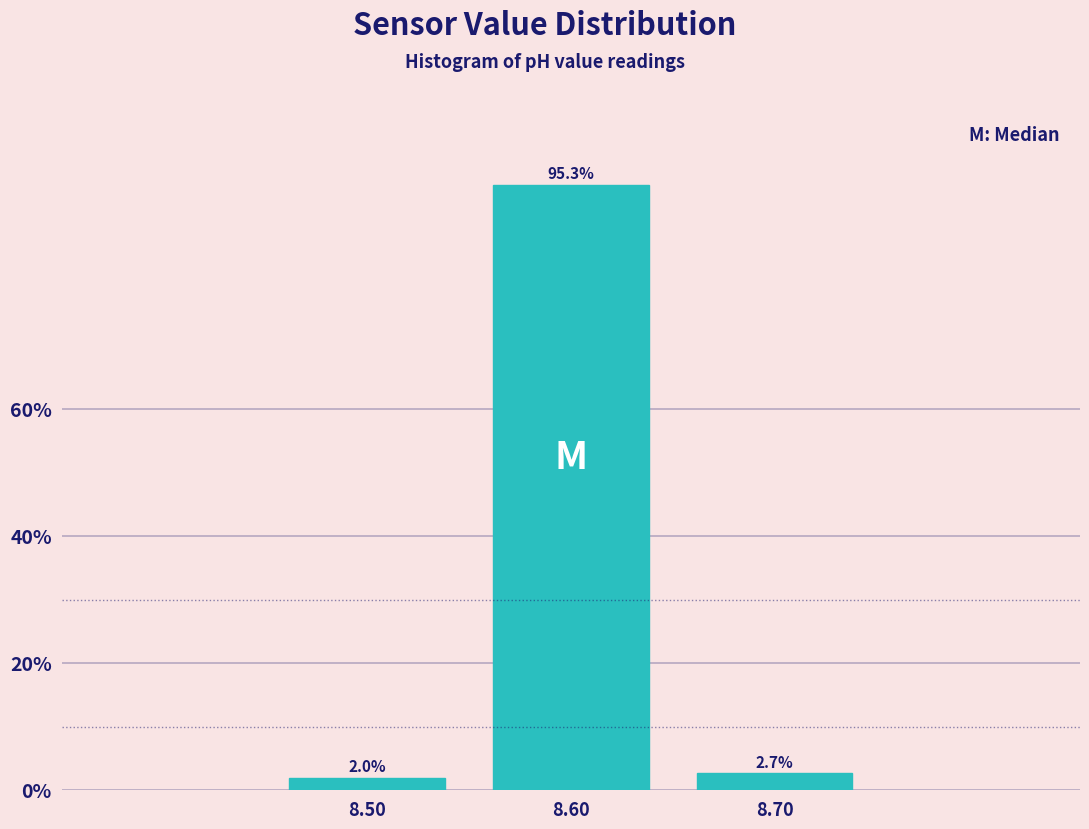

Reading left to right, list all the values displayed in this chart.

2.0	95.3	2.7